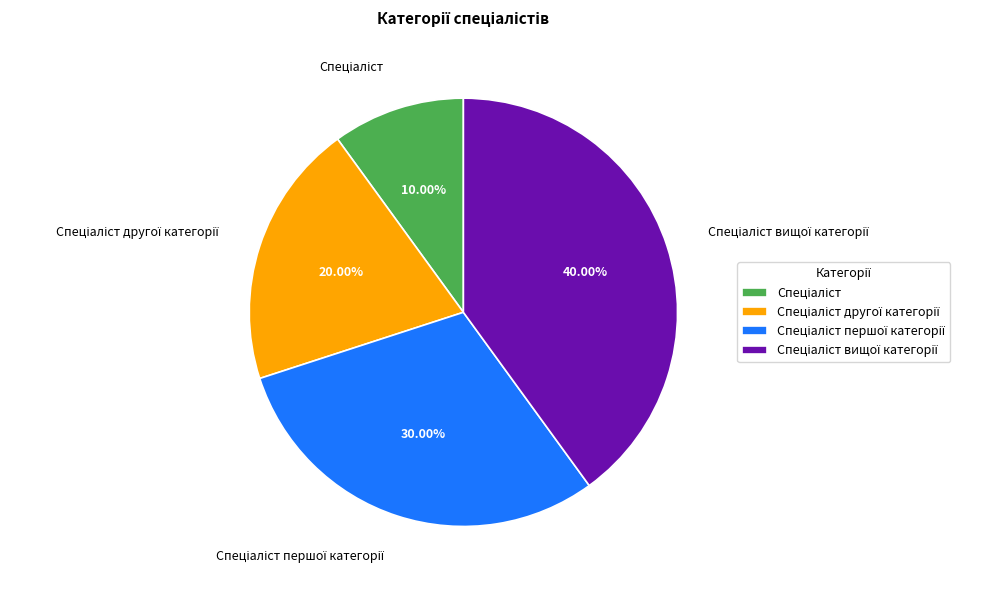

Is there any slice that represents more than half of the pie?

No